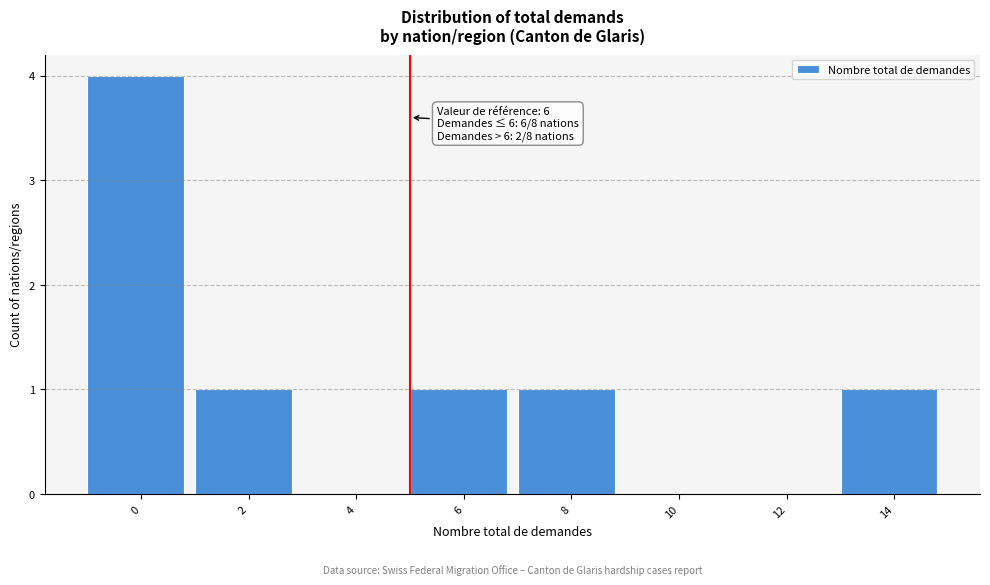

Reading right to left, what are all the values shown in this chart?

14=1	12=0	10=0	8=1	6=1	4=0	2=1	0=4